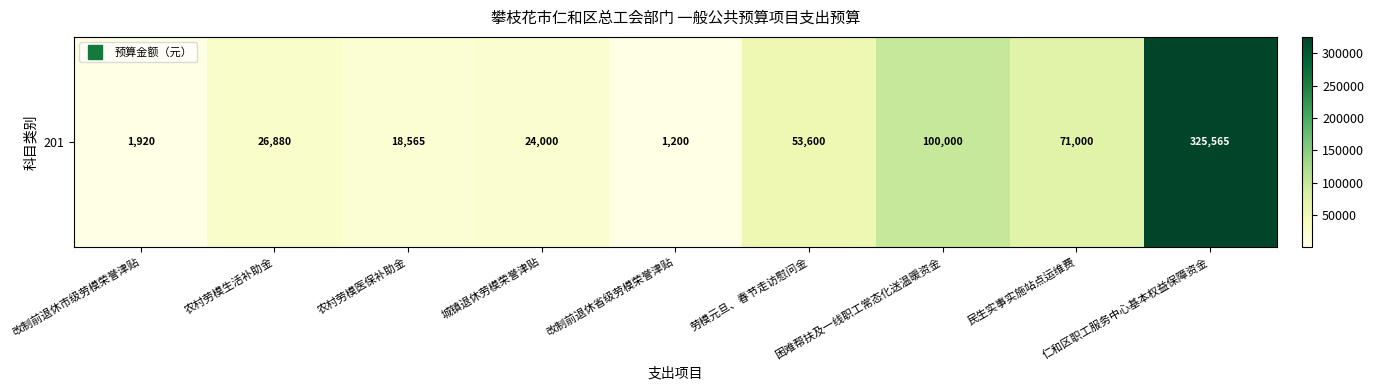

Where is the data nearest to the value 163382?

困难帮扶及一线职工常态化送温暖资金